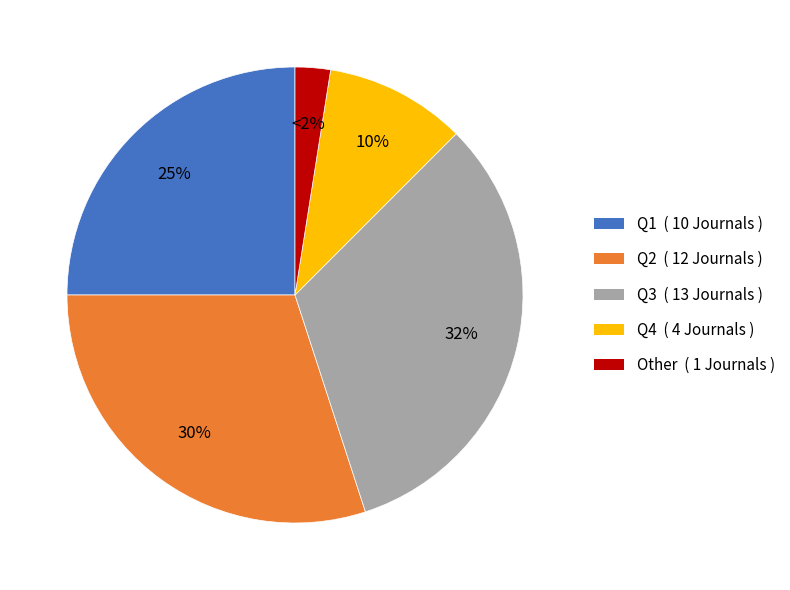

How many segments does this pie chart have?

5